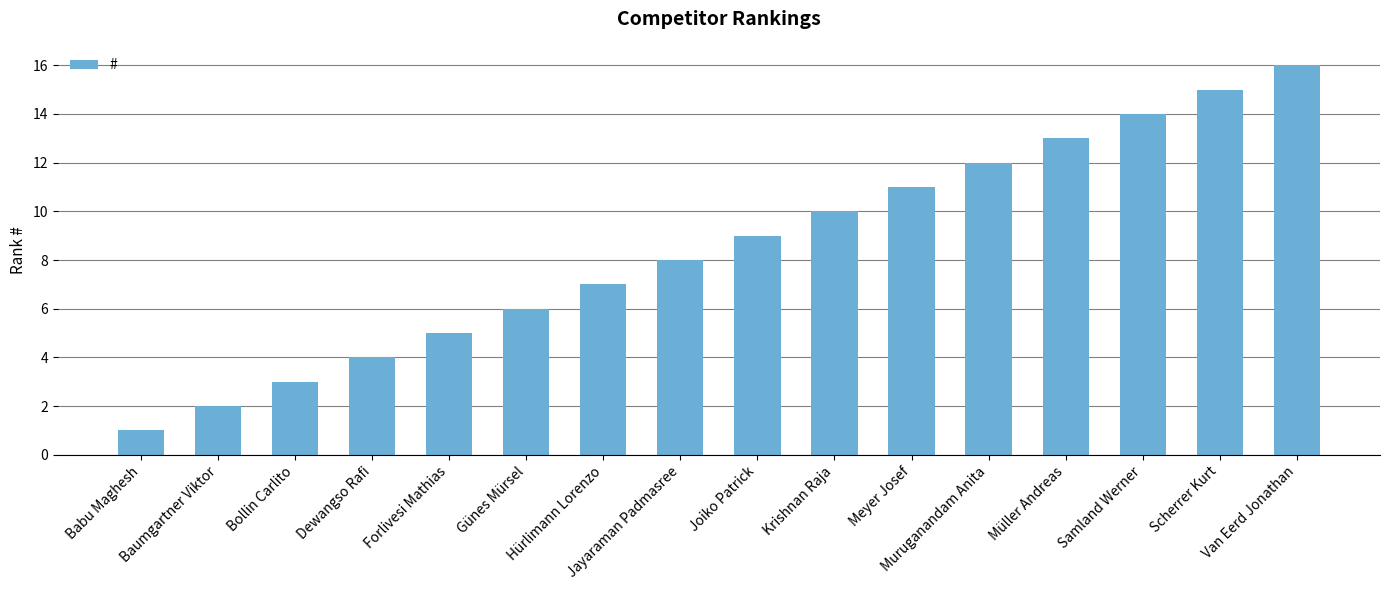

What is the sum of all values?

136